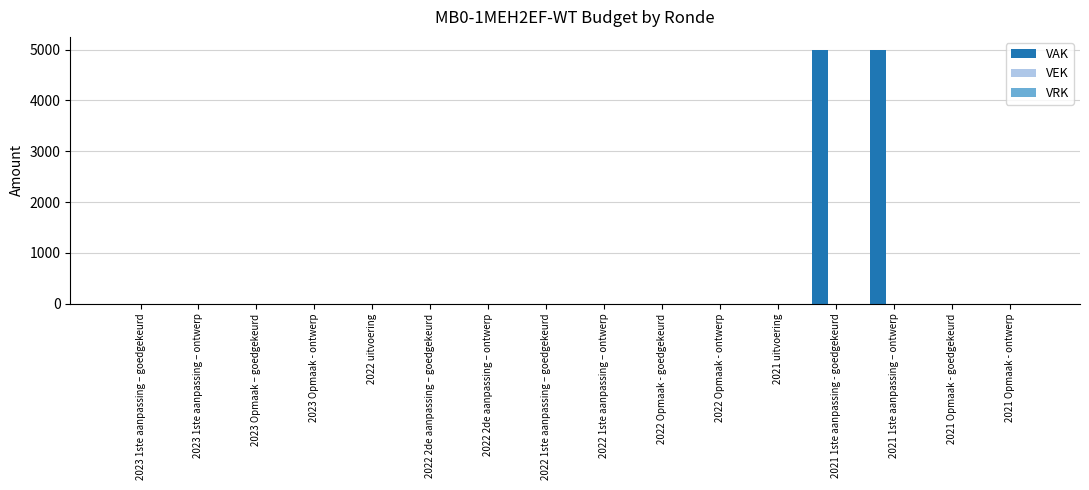

What is the sum of all values?

10000